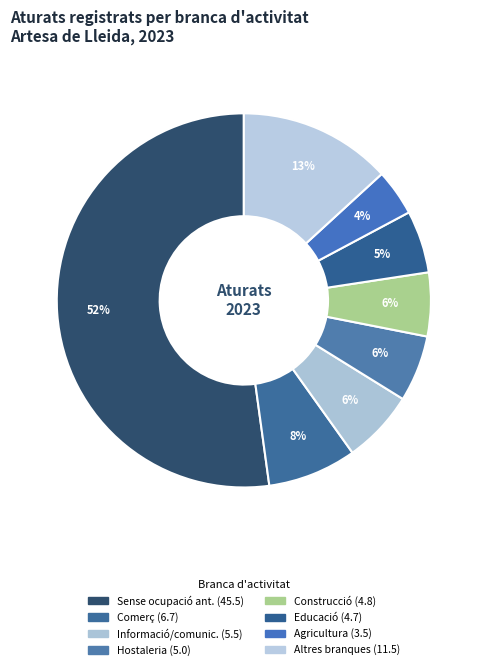

How many slices are in this pie chart?

8